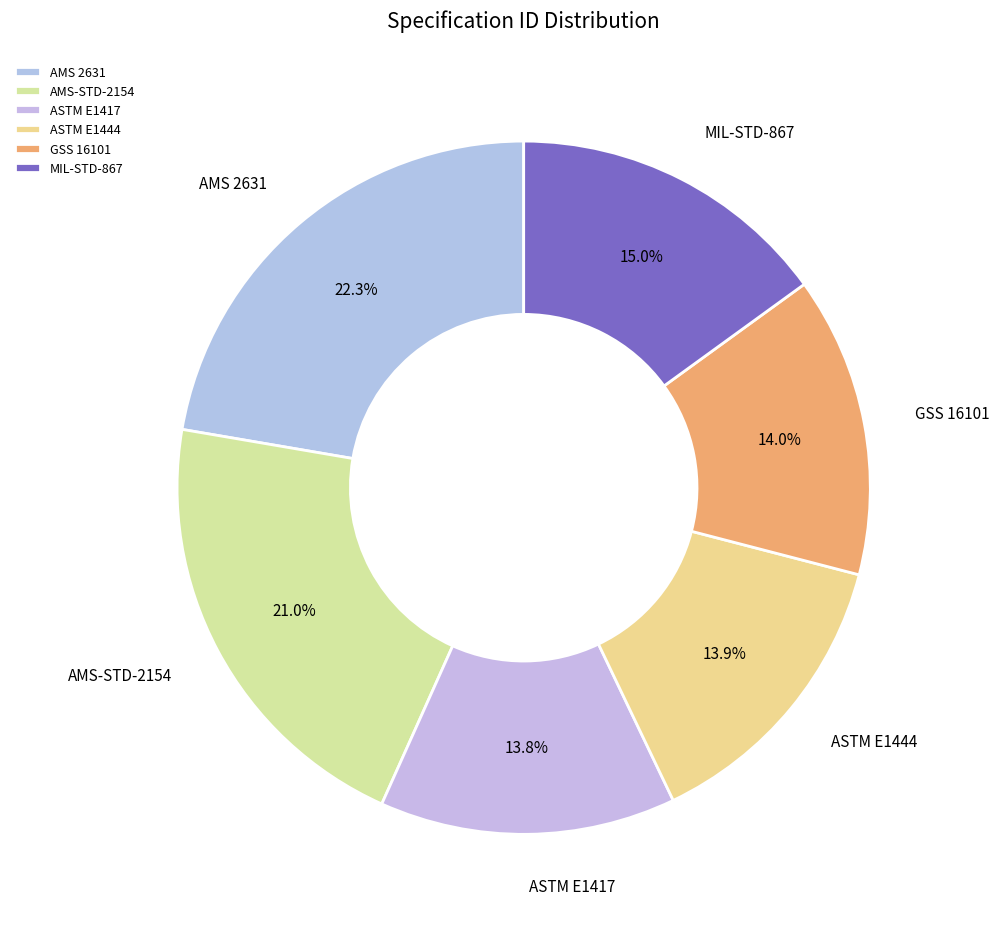

Which slice is the largest?

AMS 2631